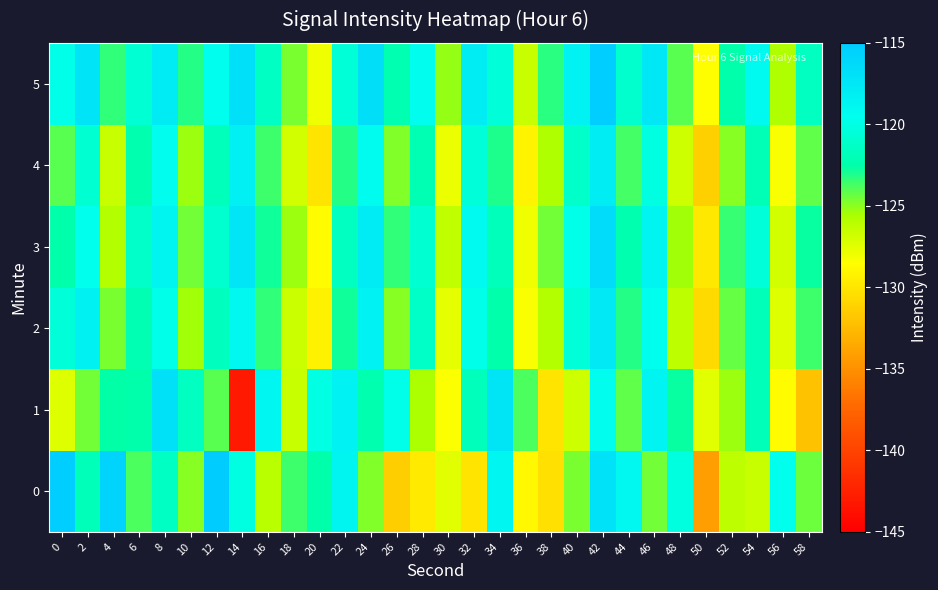

Which has a higher value, 56 or 42?

42